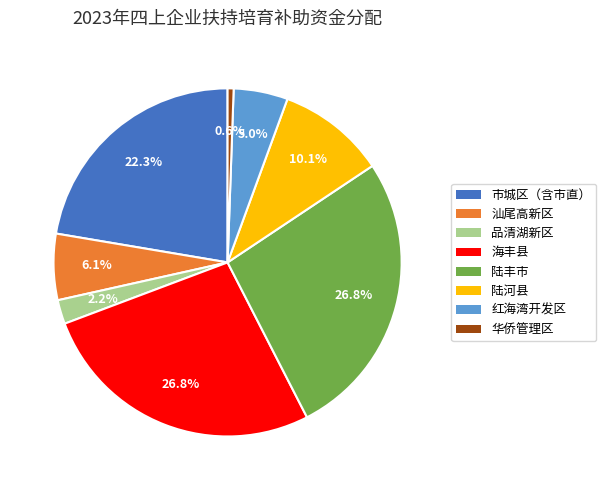

True or false: 海丰县 accounts for 27% of the total.

True